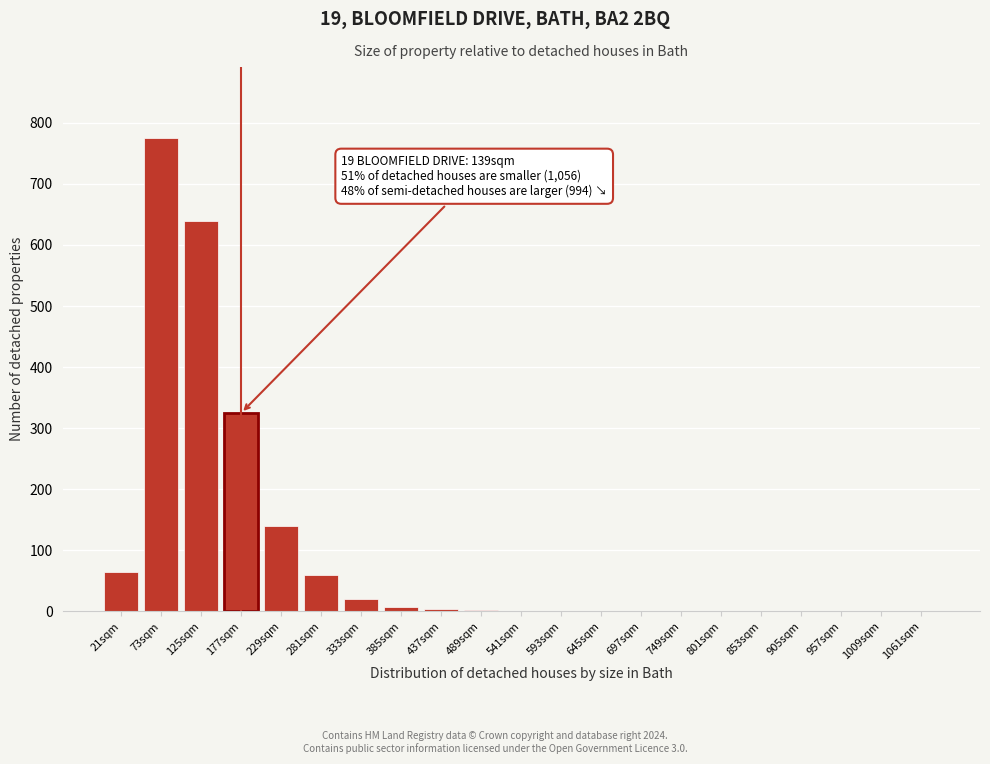

What is the greatest value displayed?

775